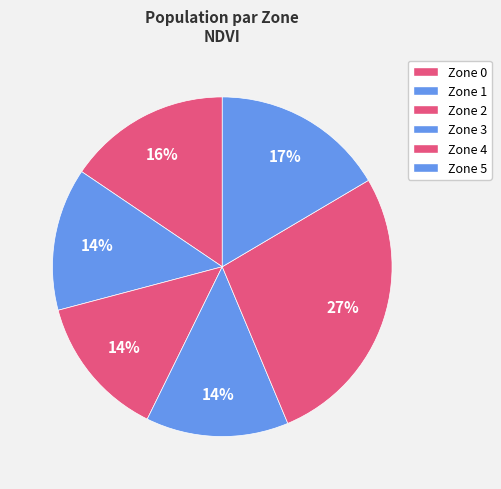

How many segments does this pie chart have?

6